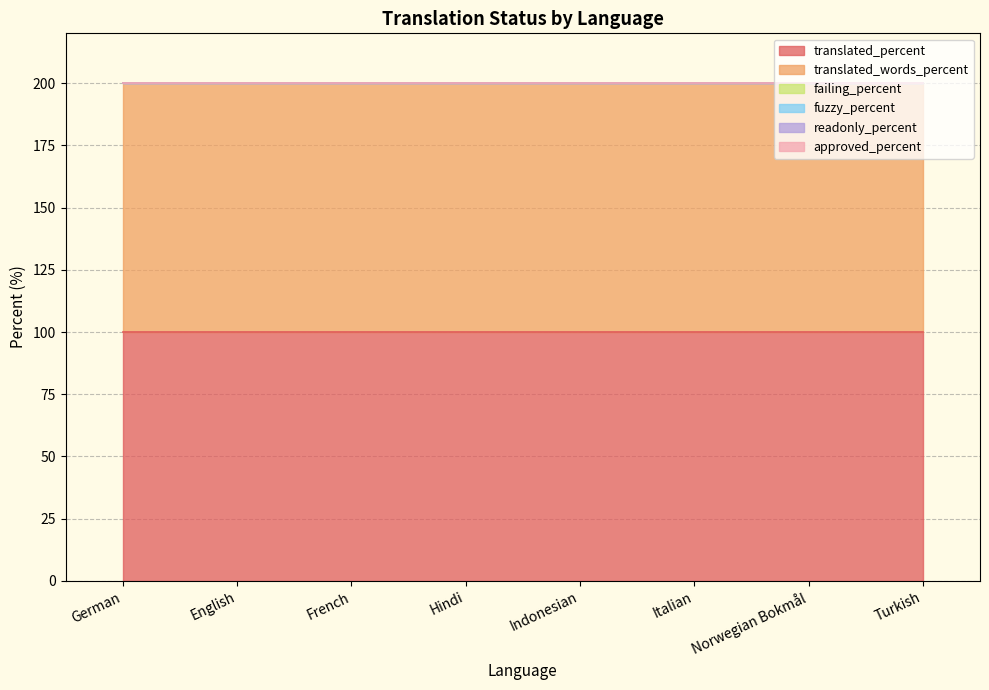

How many lines are shown in the chart?

6